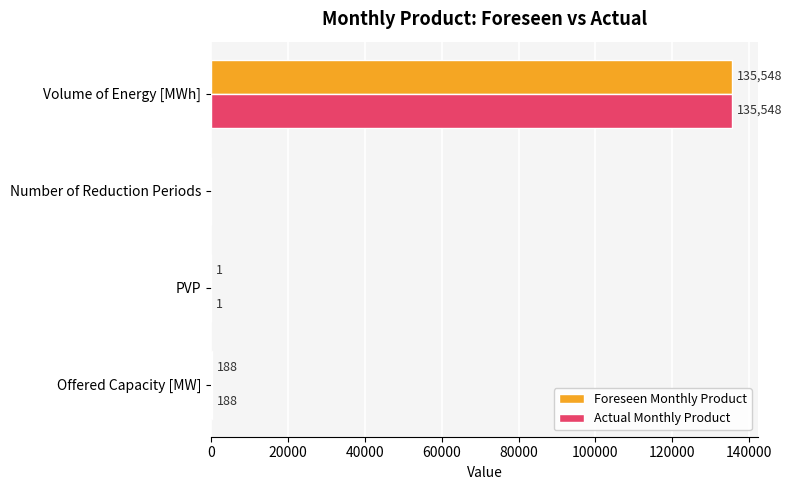

Is it true that Actual Monthly Product equals 188 at Offered Capacity [MW]?

True